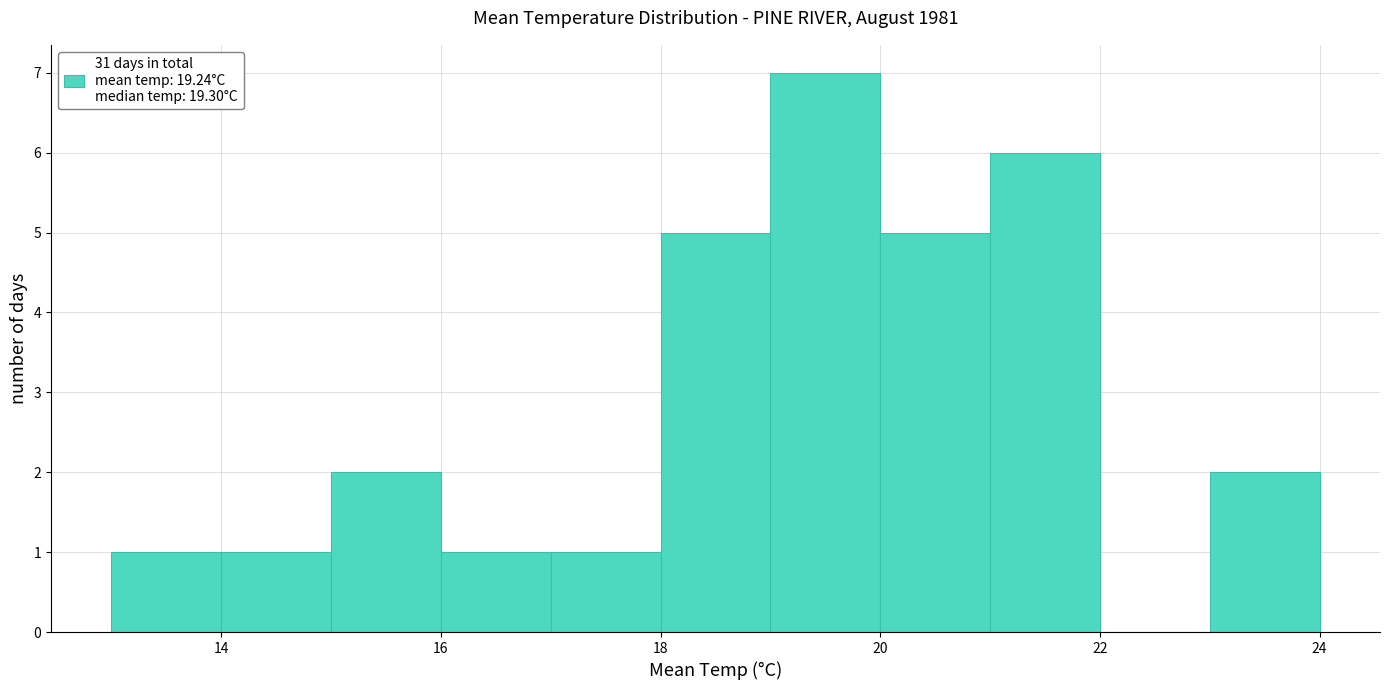

What is the height of the bar covering 15 to 16 on the x-axis? The values are not printed on the chart, so give them approximately, as read against the axis.

2